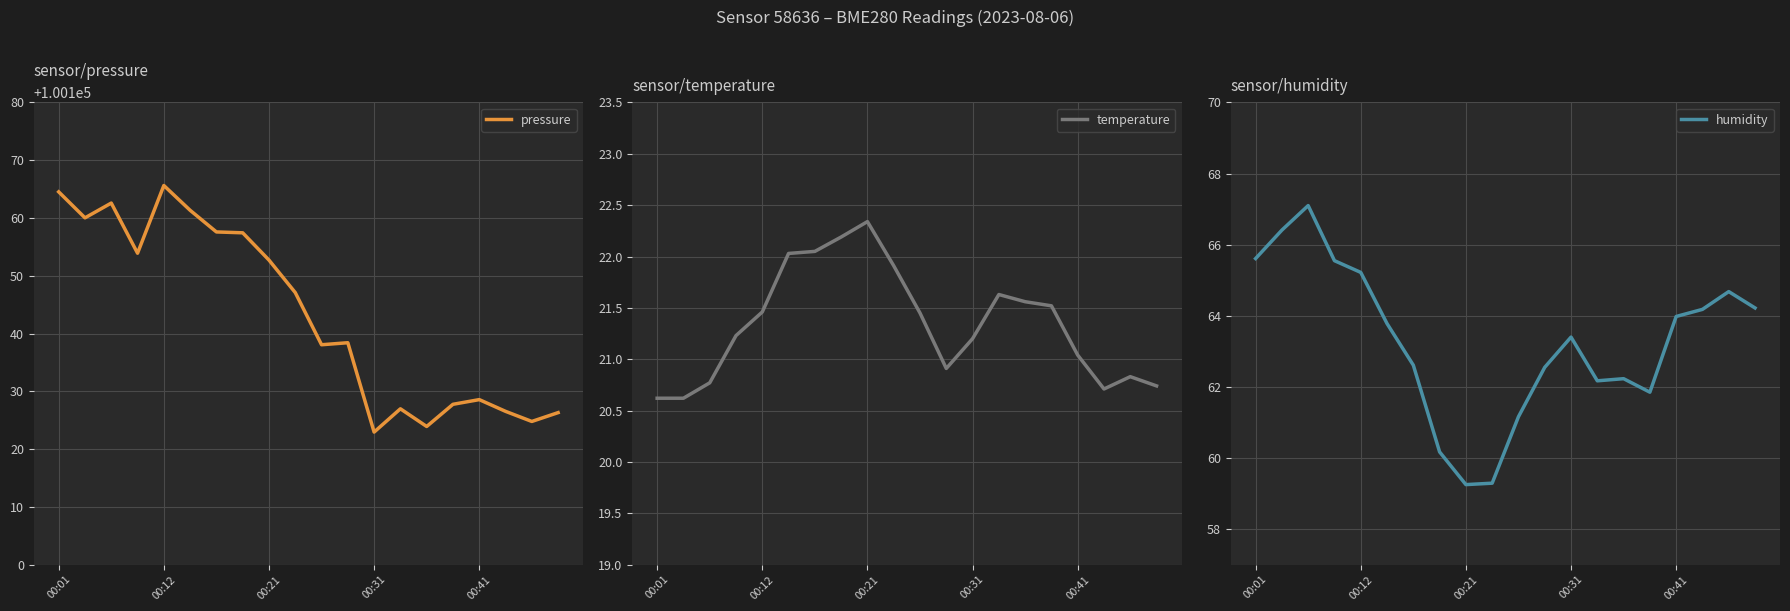

True or false: temperature has a value of 11.7 at 00:01.

False